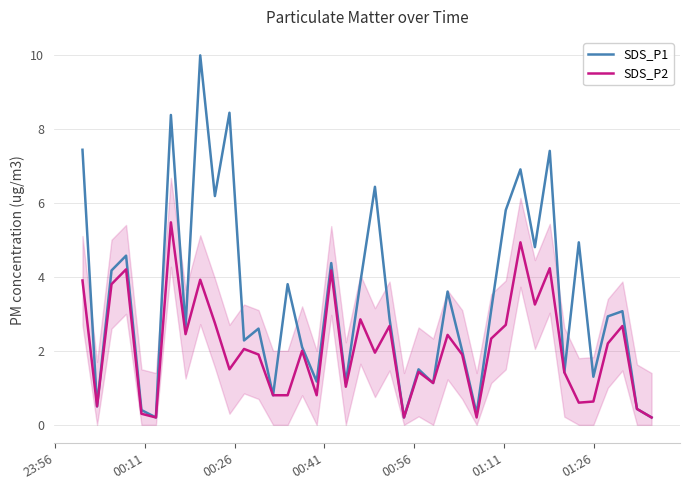

True or false: SDS_P2 has more than 2 interior local peaks.

True